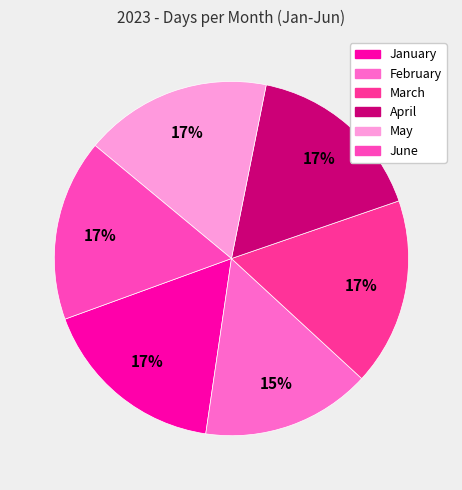

To the nearest percent, what is the difference between the largest and smallest slice percentages?

2%